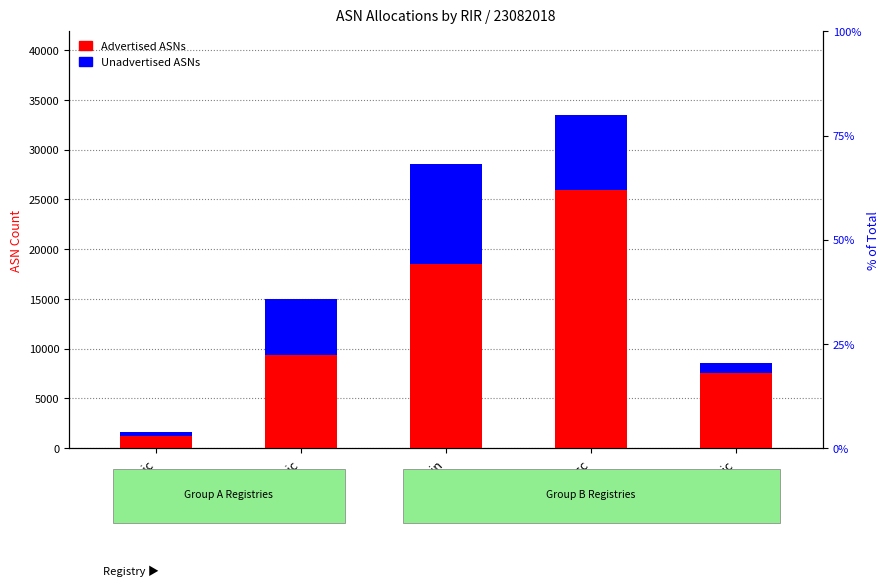

Does the chart contain stacked bars?

No